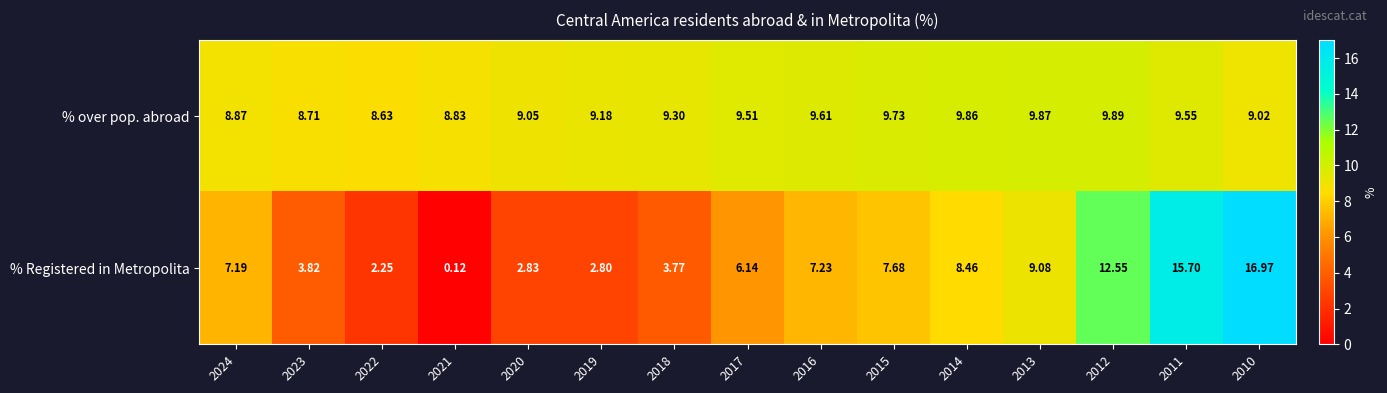

What is the maximum value shown in the chart?

17.0